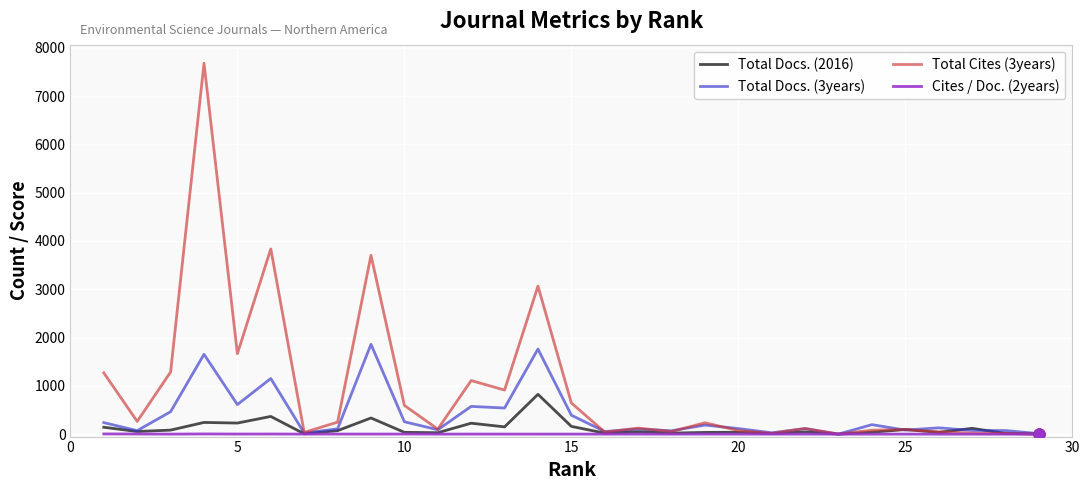

Which series has the largest total across all categories?

Total Cites (3years)